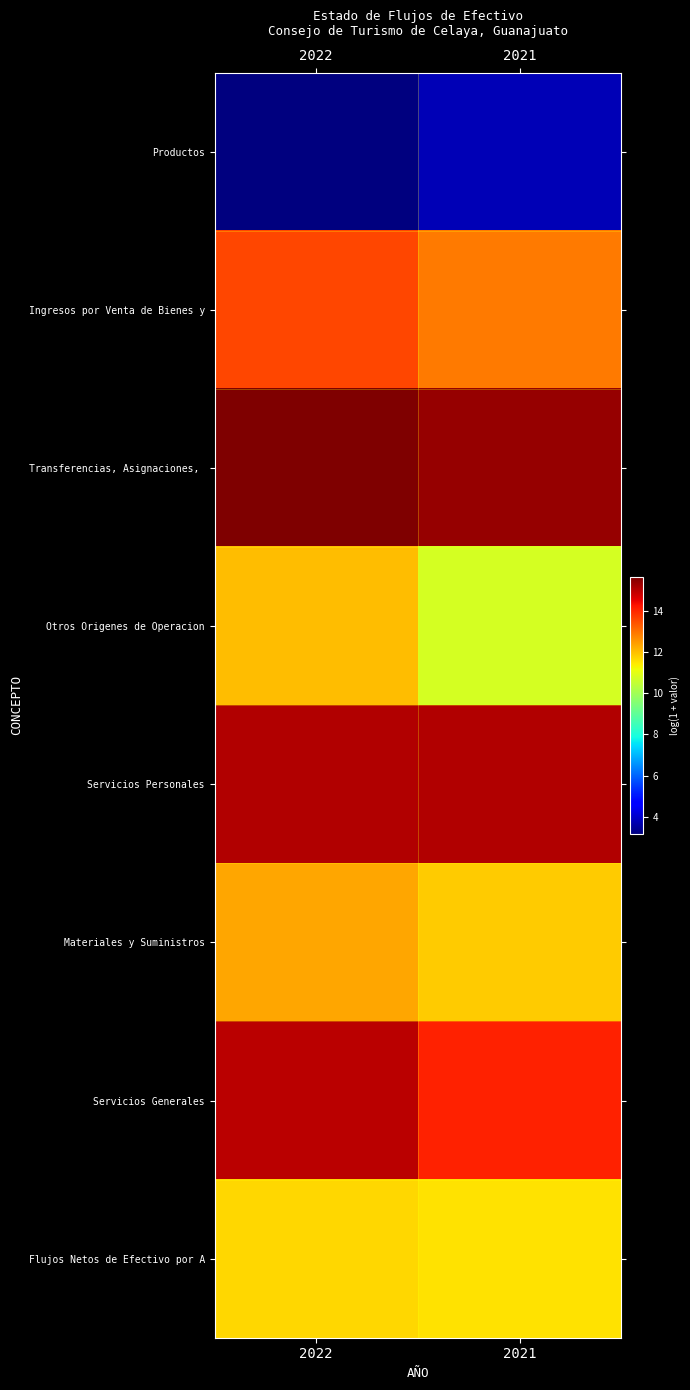

Which series has the largest total across all categories?

Transferencias, Asignaciones,